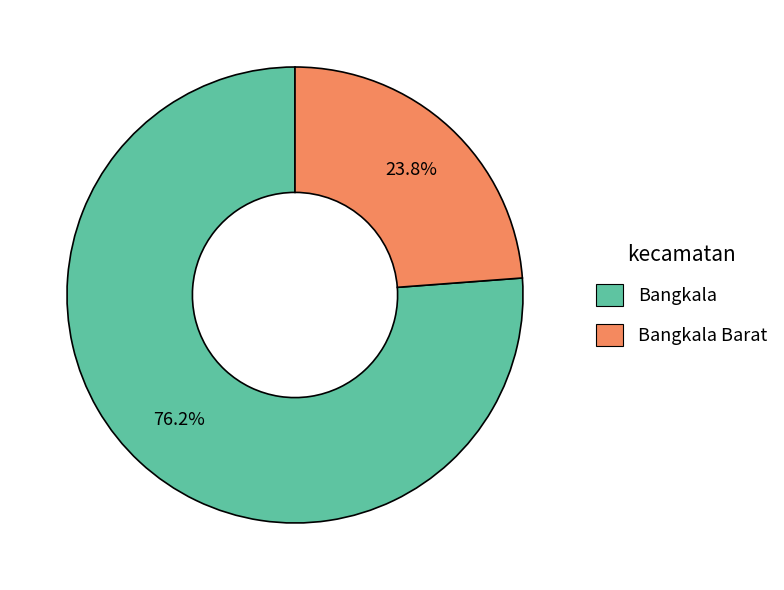

Does any single category account for the majority?

Yes